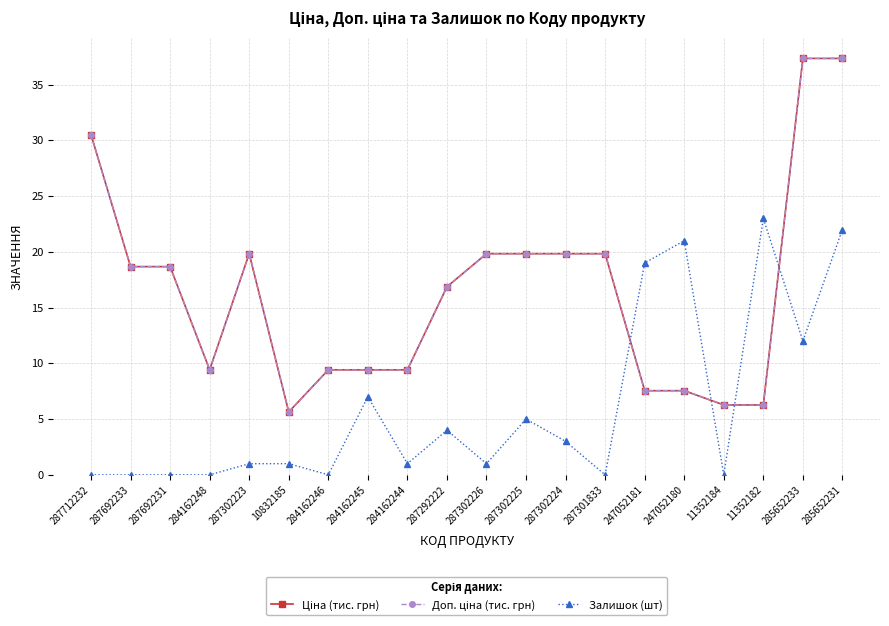

At how many categories does at least one series exceed 14?

14